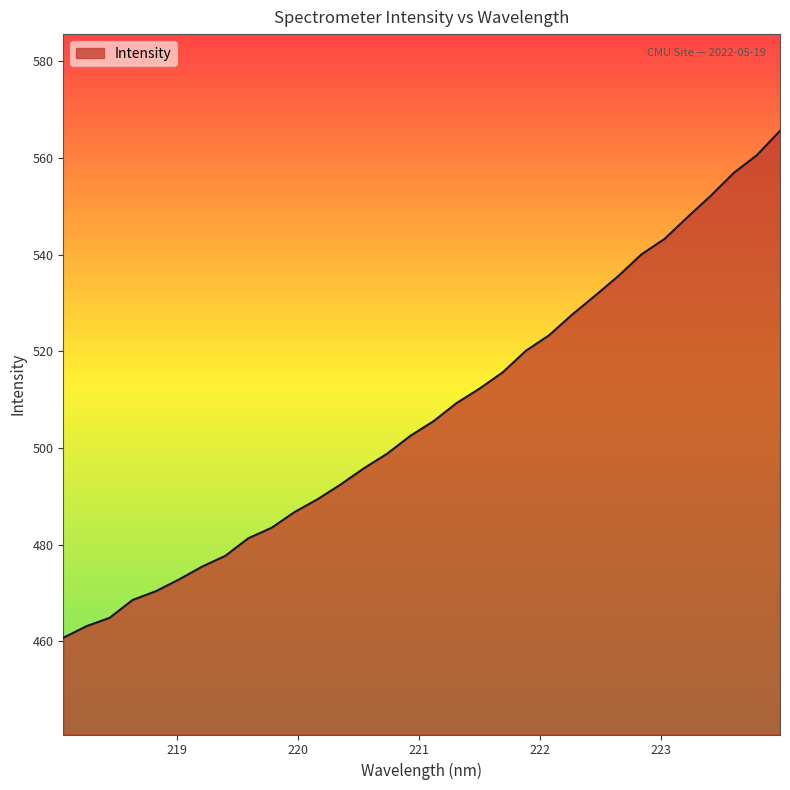

How many lines are shown in the chart?

1